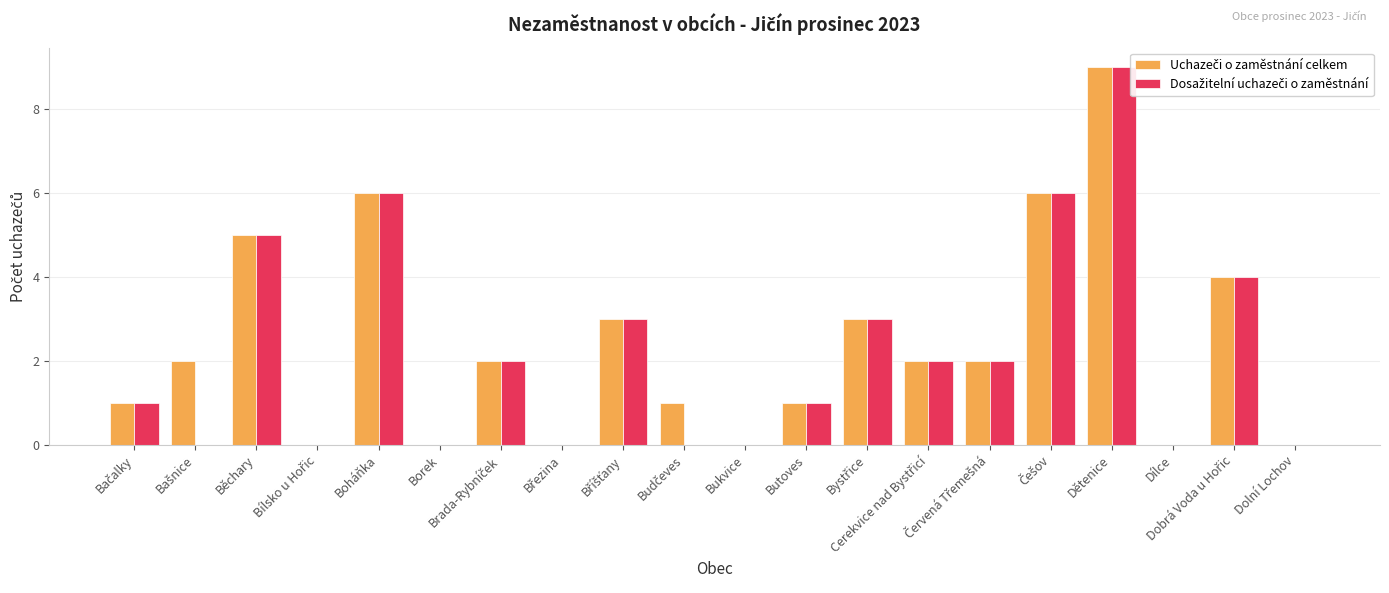

What is the difference between the second highest and second lowest values in the Dosažitelní uchazeči o zaměstnání series?

6